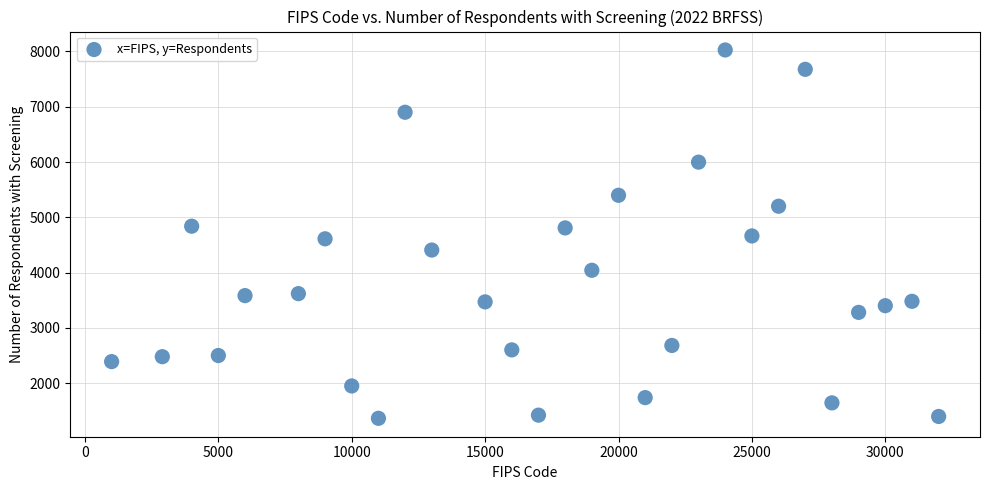

What is the range of Y values (max minus min)?

6659